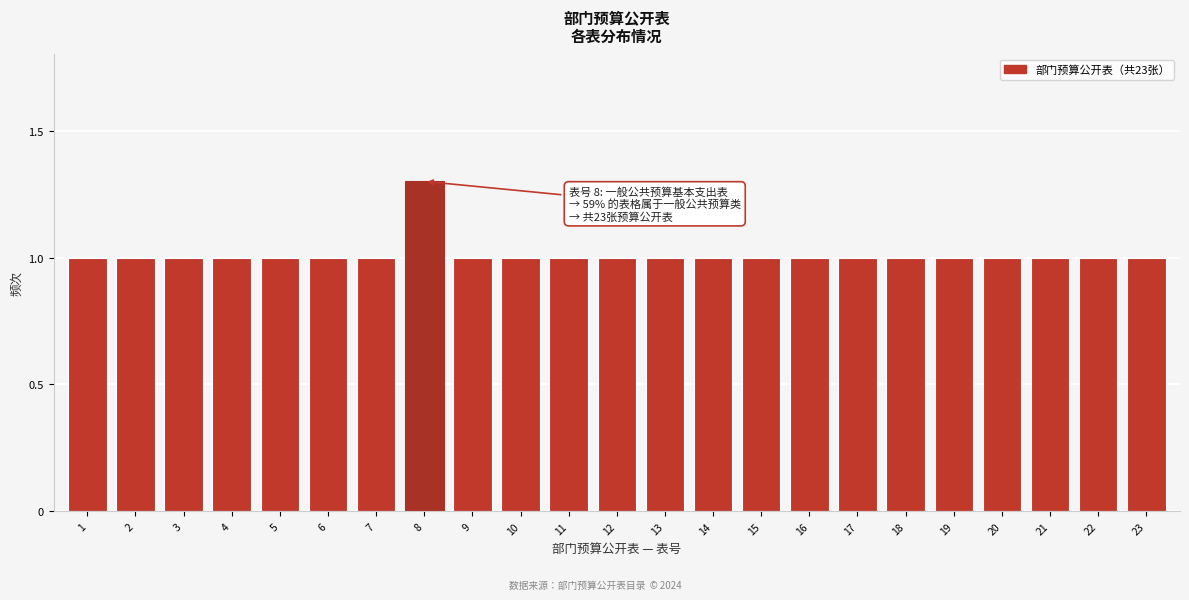

Reading left to right, extract all data points from this chart.

1=1.0	2=1.0	3=1.0	4=1.0	5=1.0	6=1.0	7=1.0	8=1.3	9=1.0	10=1.0	11=1.0	12=1.0	13=1.0	14=1.0	15=1.0	16=1.0	17=1.0	18=1.0	19=1.0	20=1.0	21=1.0	22=1.0	23=1.0